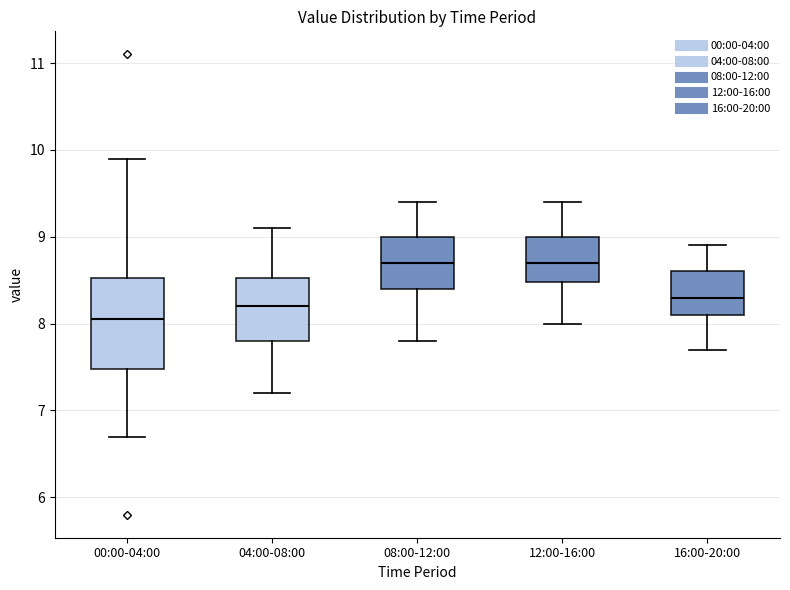

Reading left to right, transcribe this box plot: for each box, give where its median line is, the range the box spans, and where its two whiskers end, as read against the y-axis. The values are not printed on the chart, so give them approximately, as read against the axis.

00:00-04:00: median 8.1, box 7.5 to 8.5, whiskers 6.7 to 9.9
04:00-08:00: median 8.2, box 7.8 to 8.5, whiskers 7.2 to 9.1
08:00-12:00: median 8.7, box 8.4 to 9.0, whiskers 7.8 to 9.4
12:00-16:00: median 8.7, box 8.5 to 9.0, whiskers 8.0 to 9.4
16:00-20:00: median 8.3, box 8.1 to 8.6, whiskers 7.7 to 8.9